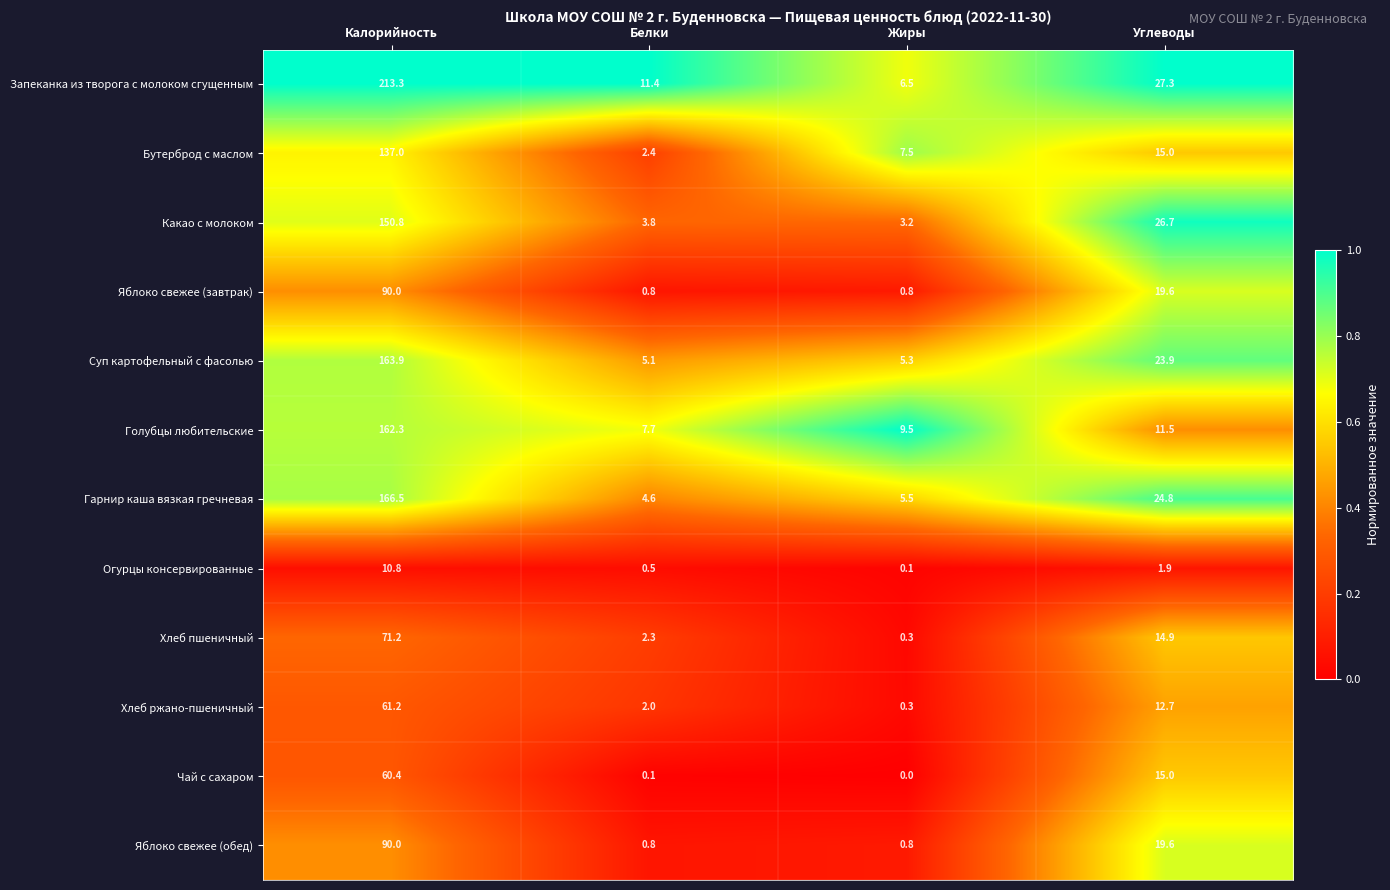

The Огурцы консервированные series shows 0.5 at Белки. True or false?

True